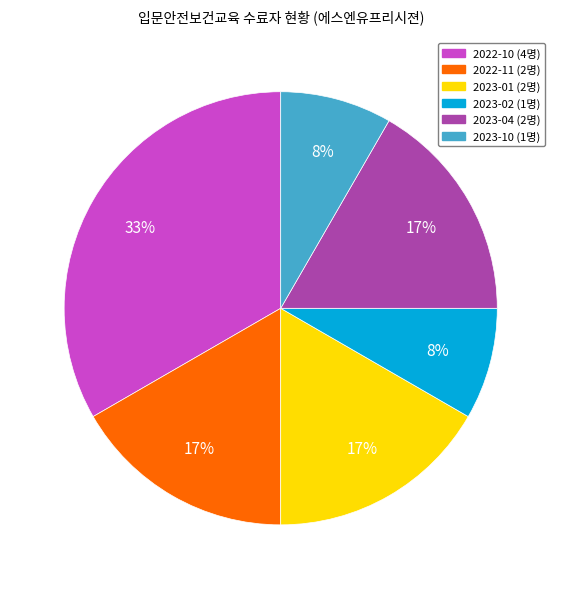

Count the number of slices in the pie.

6